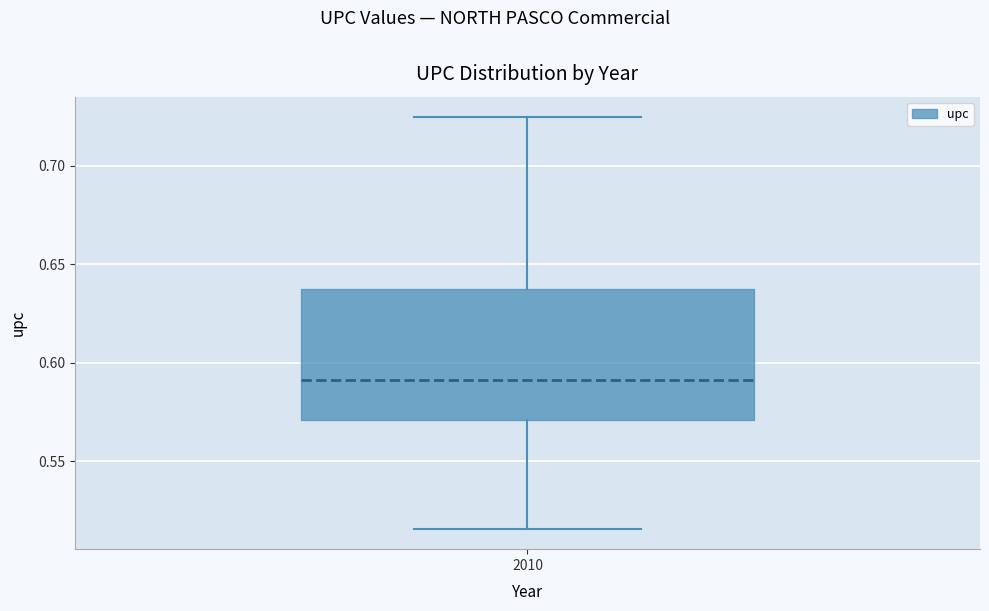

Transcribe this box plot: give where the median line is, the range the box spans, and where the two whiskers end, as read against the y-axis. The values are not printed on the chart, so give them approximately, as read against the axis.

median 0.590, box 0.570 to 0.635, whiskers 0.515 to 0.725